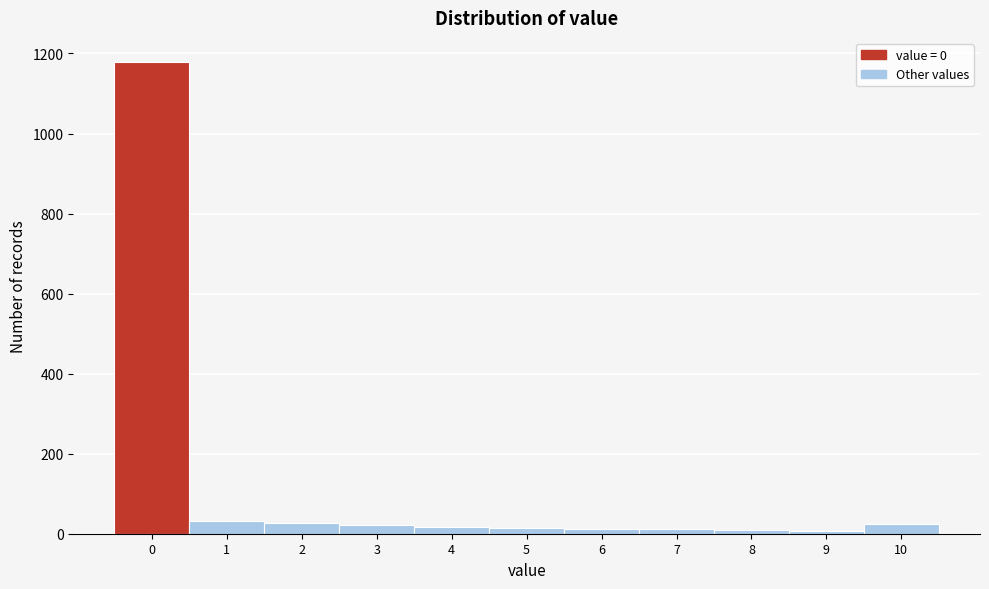

What is the greatest value displayed?

1180